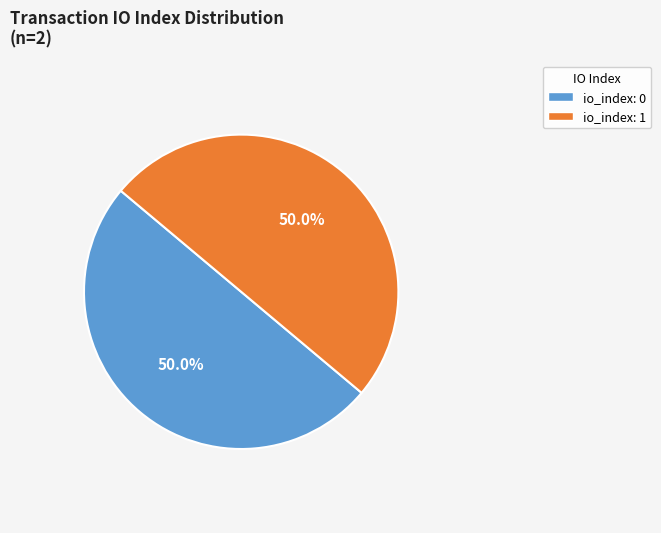

Approximately how many times larger is the value at io_index: 0 compared to io_index: 1?

1.0